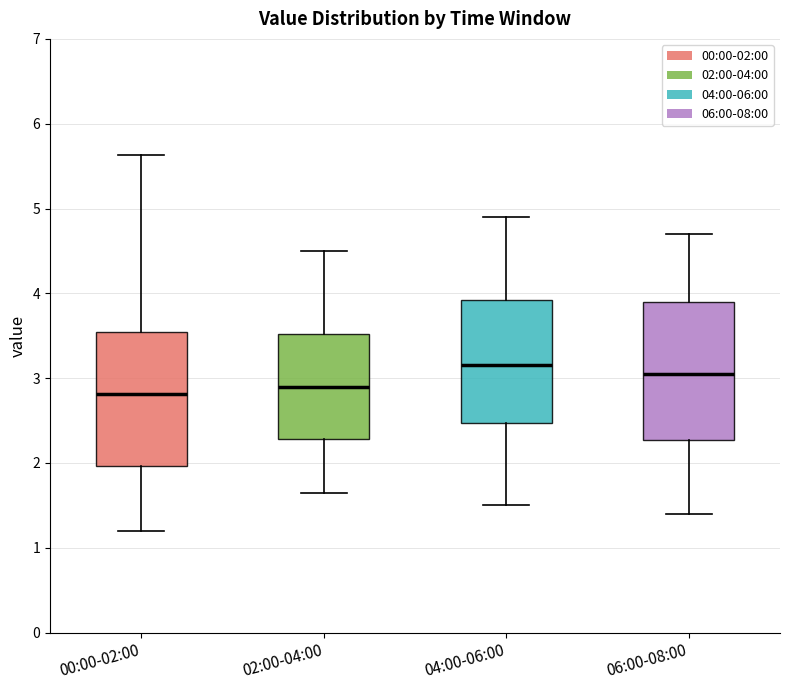

Reading left to right, transcribe this box plot: for each box, give where its median line is, the range the box spans, and where its two whiskers end, as read against the y-axis. The values are not printed on the chart, so give them approximately, as read against the axis.

00:00-02:00: median 2.8, box 2.0 to 3.5, whiskers 1.2 to 5.6
02:00-04:00: median 2.9, box 2.3 to 3.5, whiskers 1.7 to 4.5
04:00-06:00: median 3.2, box 2.5 to 3.9, whiskers 1.5 to 4.9
06:00-08:00: median 3.1, box 2.3 to 3.9, whiskers 1.4 to 4.7